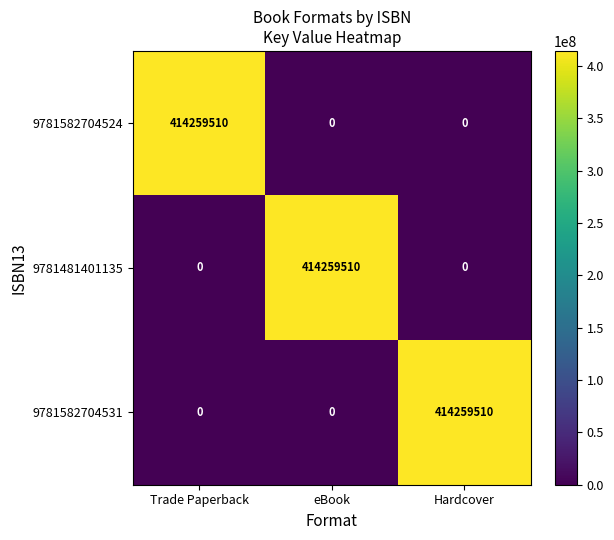

What is the total value across all series at eBook?

414259510